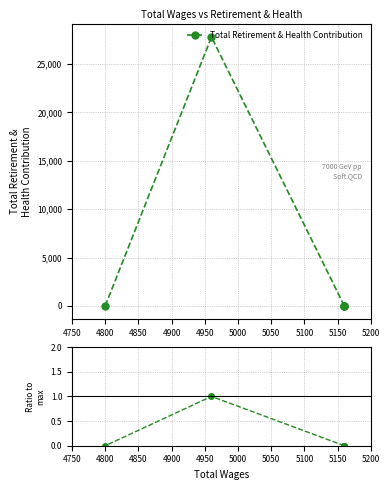

How many lines are shown in the chart?

2